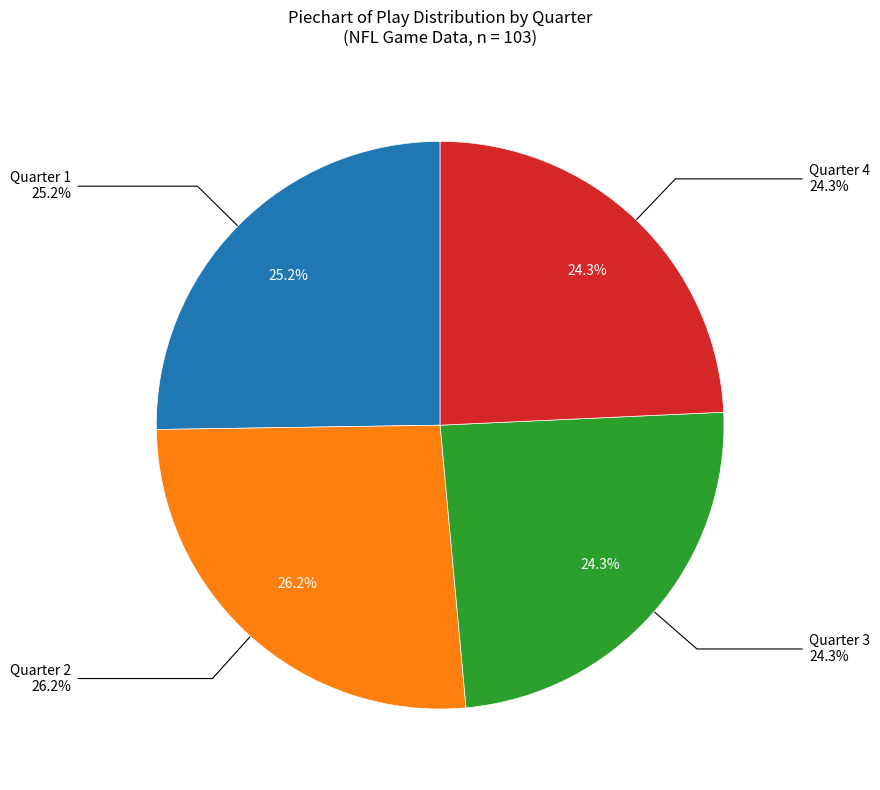

Rank the categories by value from highest to lowest.

Q2, Q1, Q3, Q4